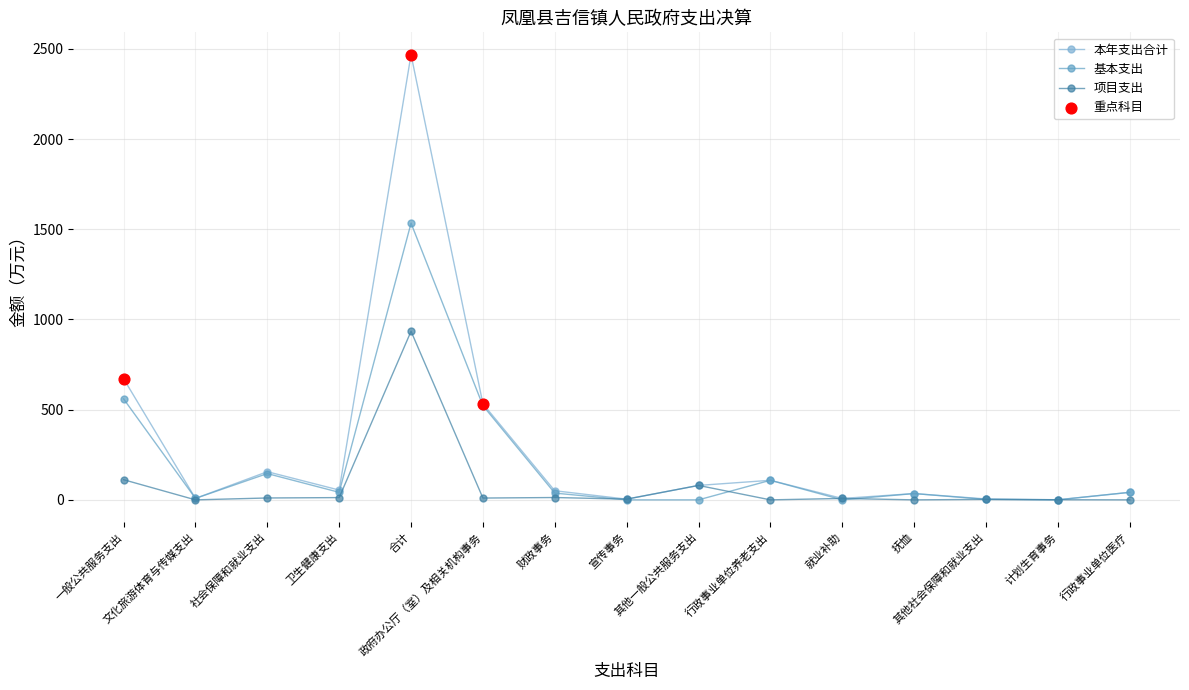

Which series has the largest total across all categories?

本年支出合计